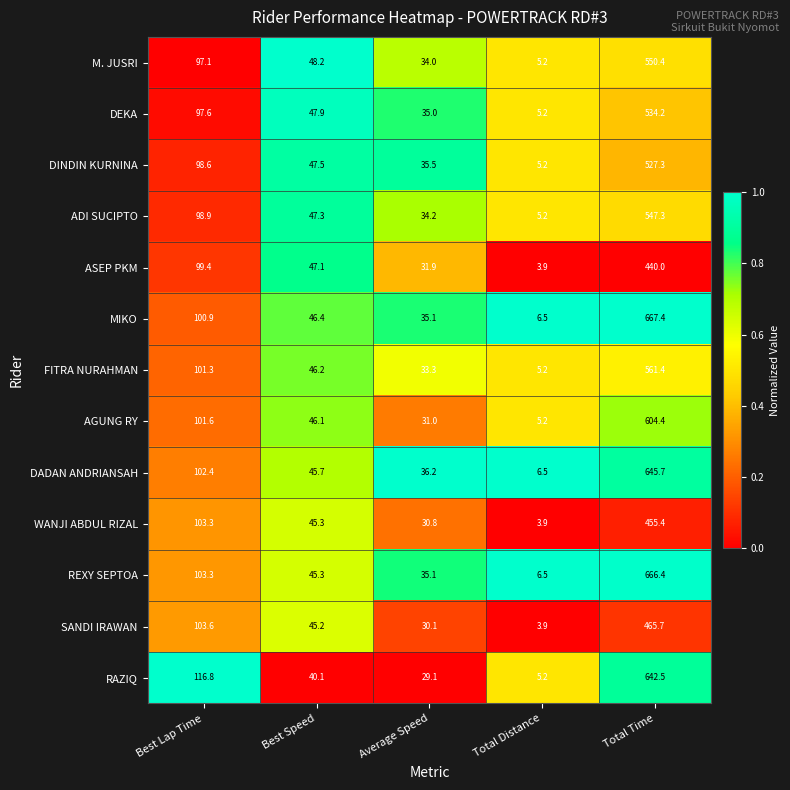

Is the value of RAZIQ at Total Distance greater than the value of M. JUSRI at Best Lap Time?

No